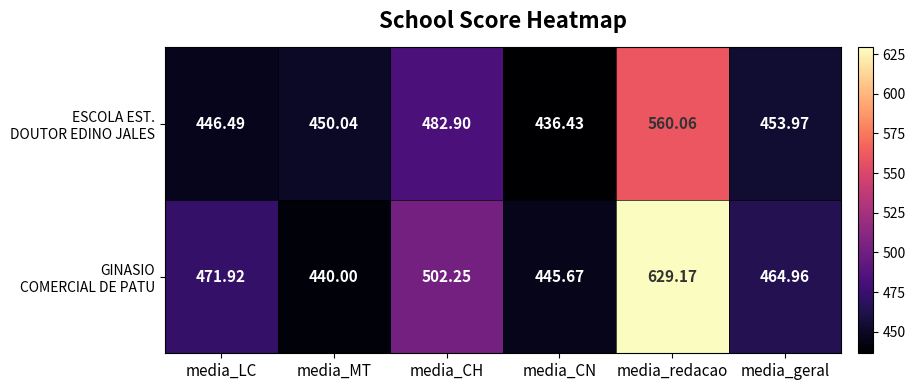

How many categories are shown in the chart?

6